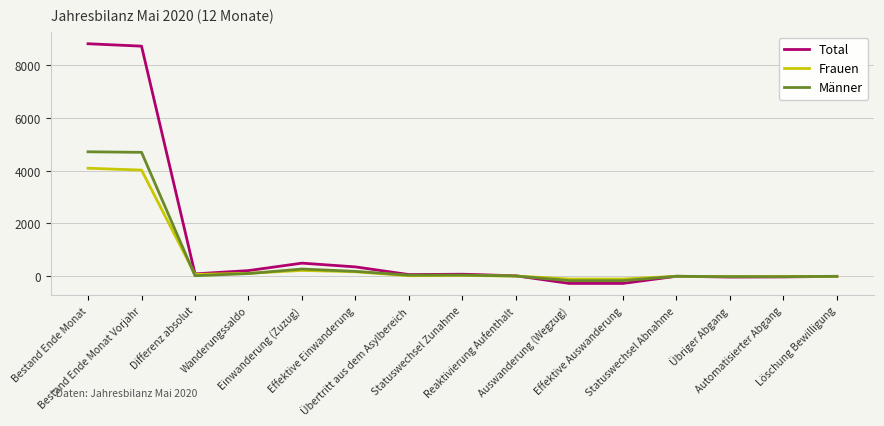

Rank the series at Bestand Ende Monat from lowest to highest value.

Frauen, Männer, Total